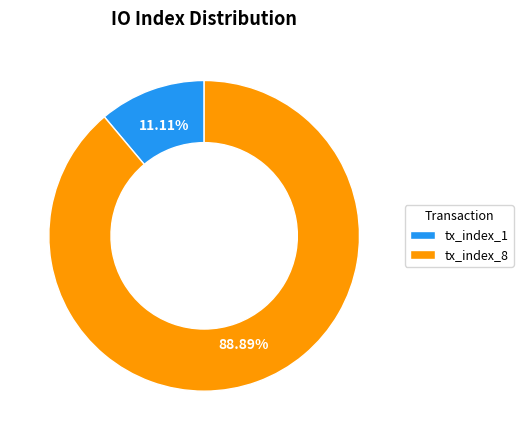

What is the ratio of the value at tx_index_8 to the value at tx_index_1?

8.0